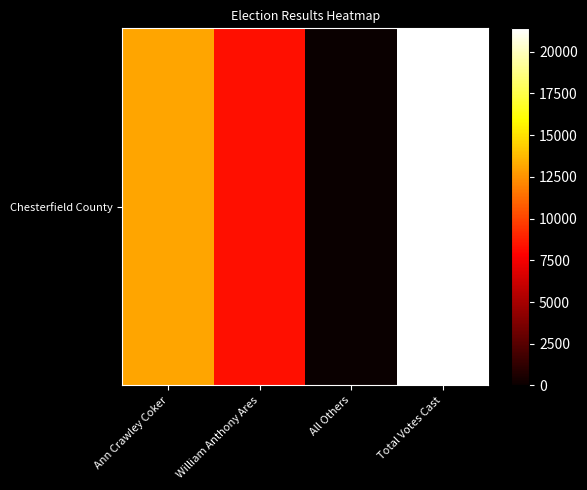

The value at William Anthony Ares is 8283. True or false?

True